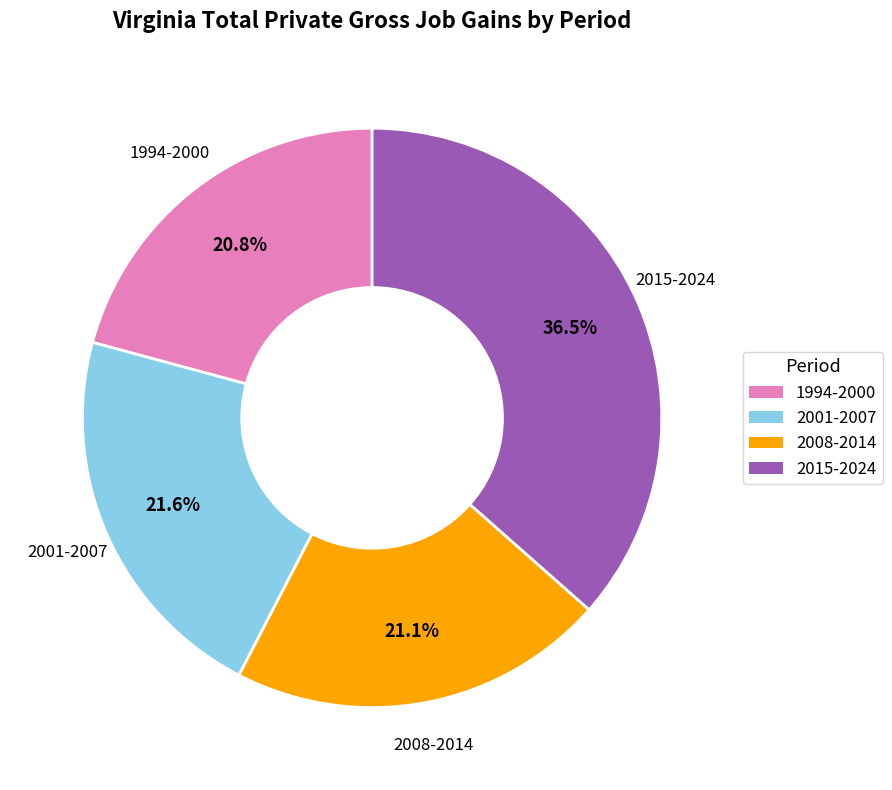

To the nearest percent, what is the difference between the largest and smallest slice percentages?

16%